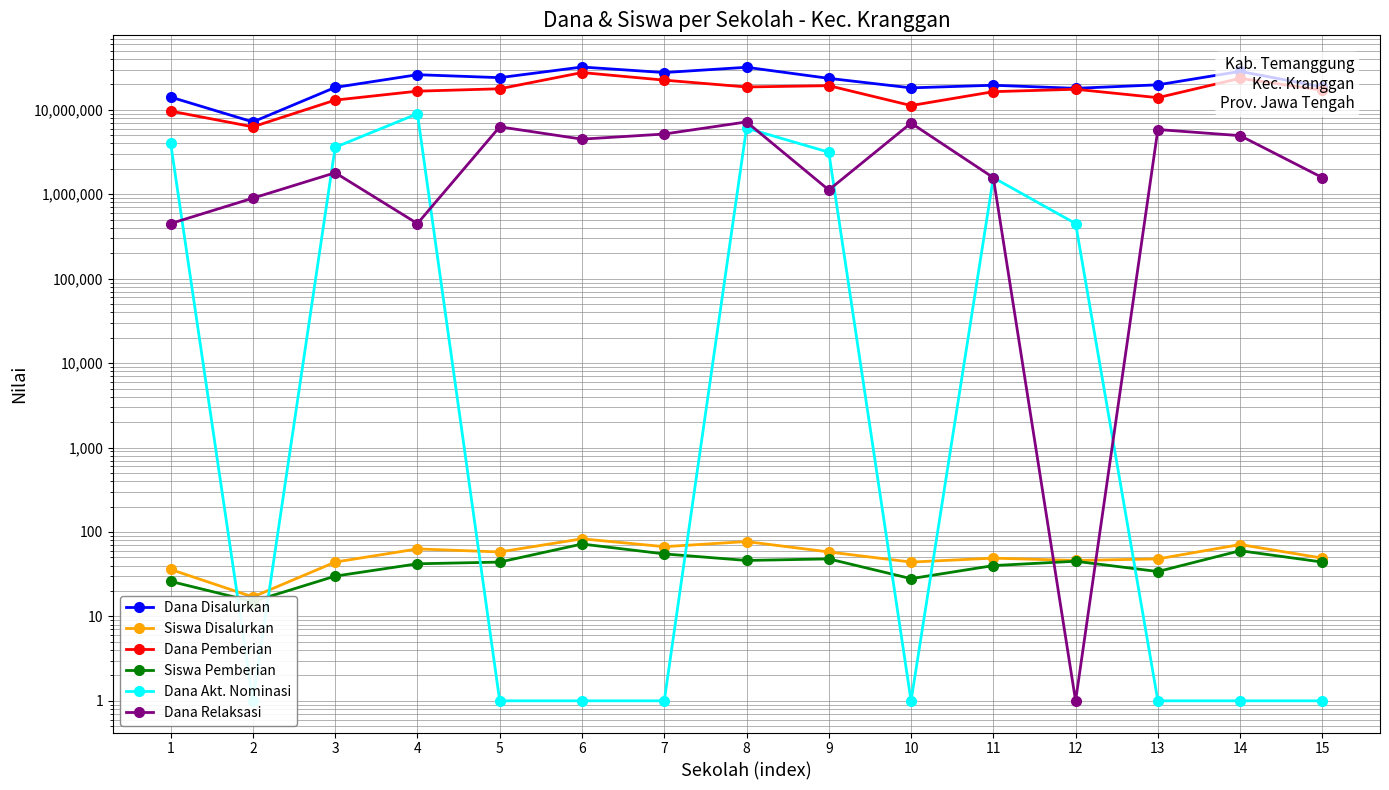

Where is the first local minimum for Siswa Disalurkan?

2